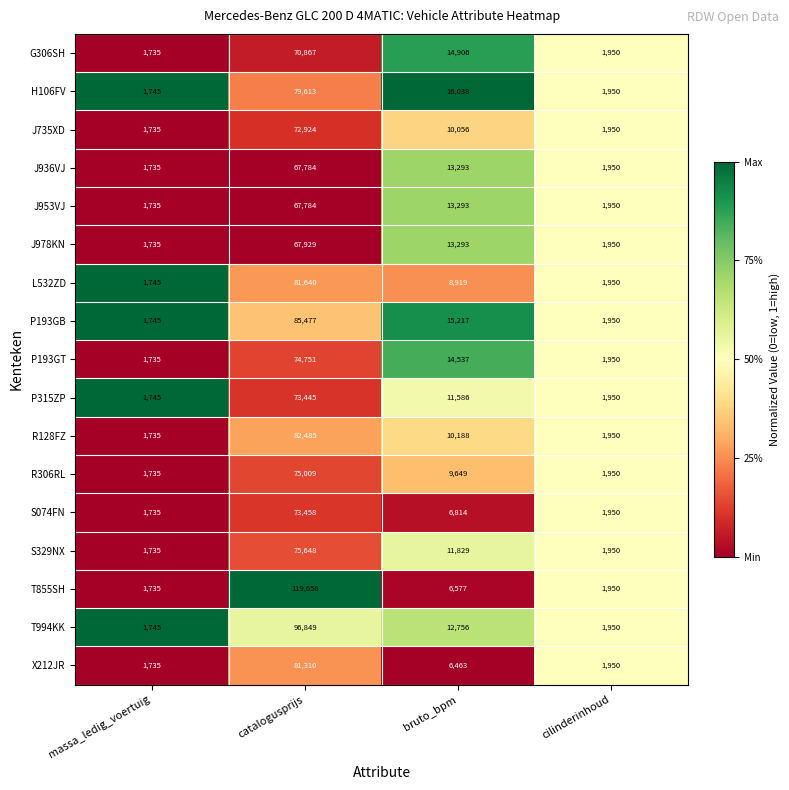

How many categories are shown in the chart?

4